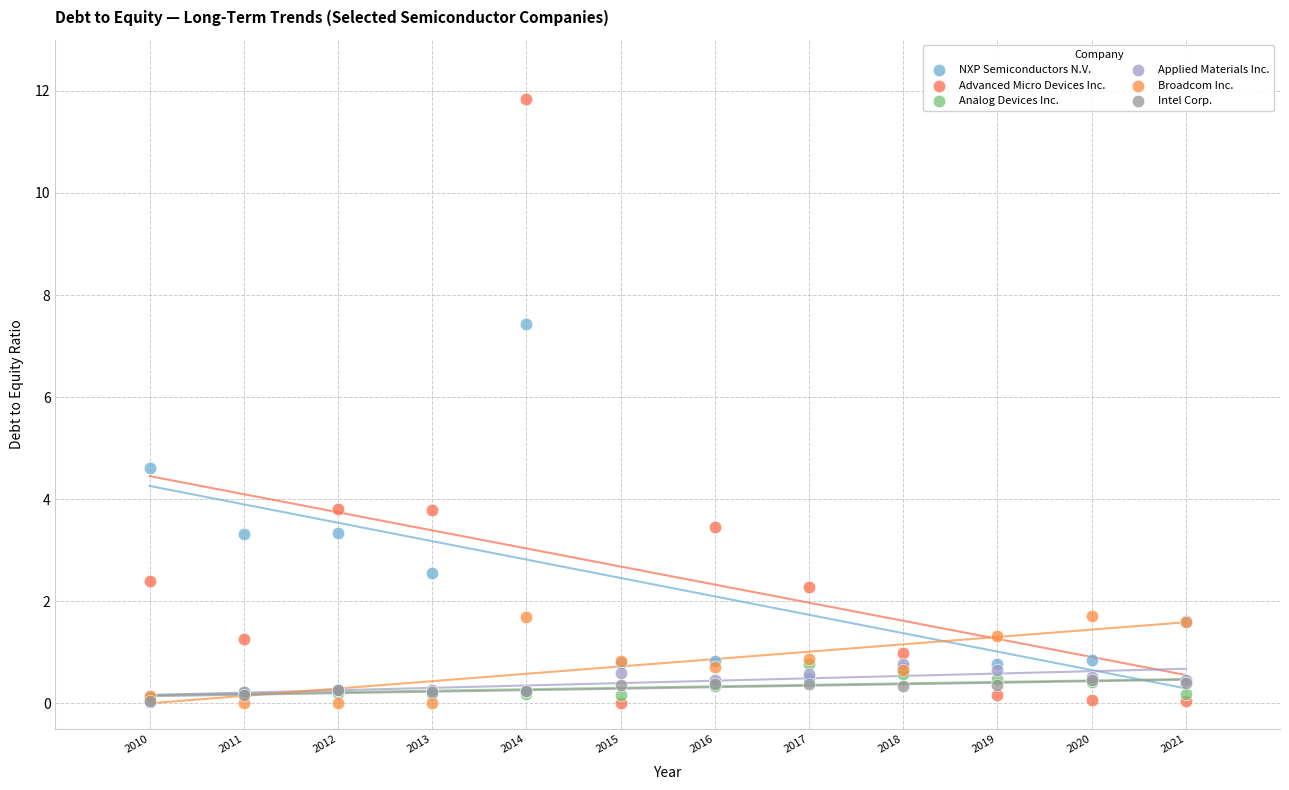

Across all series, what Y value is closest to 5?

4.6